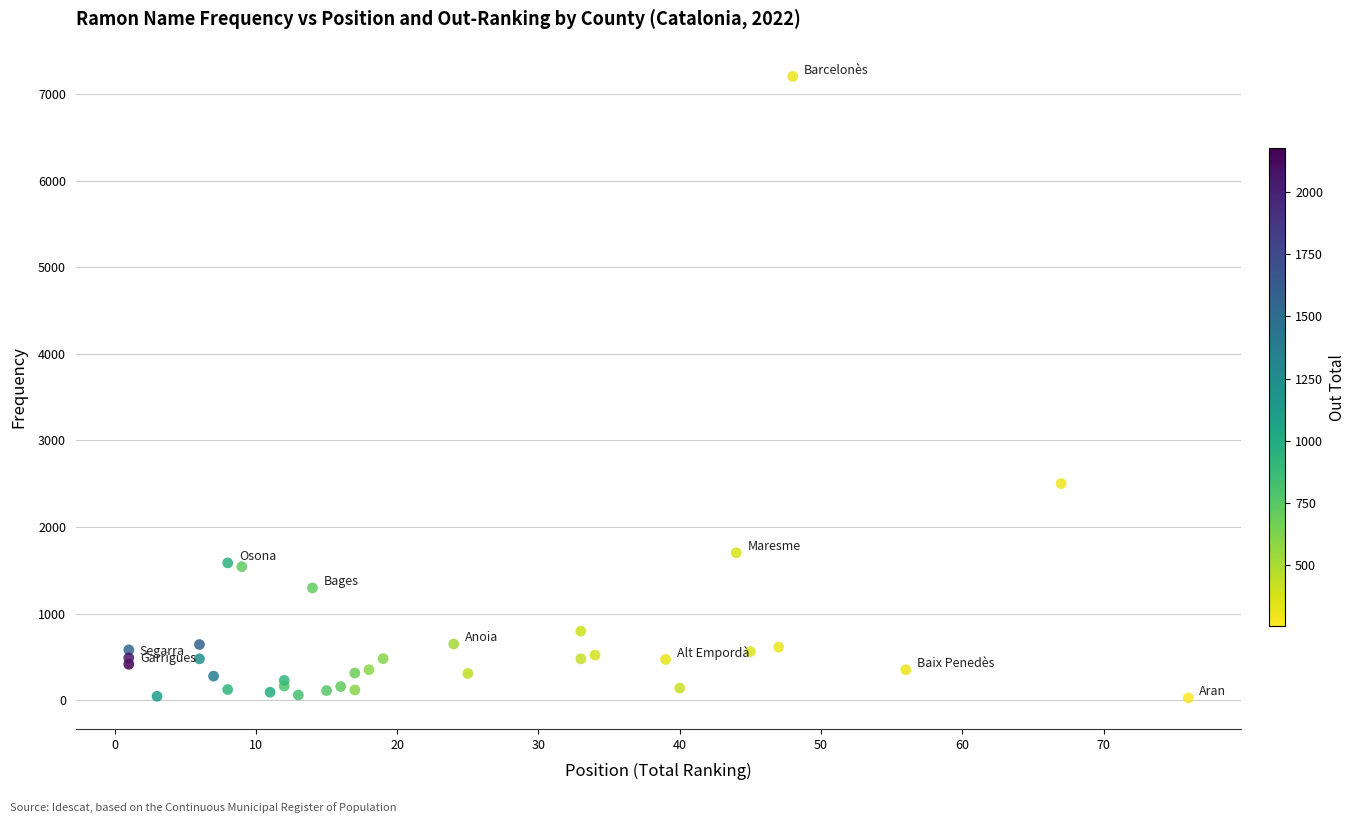

What Y value in the scatter plot is closest to 3615?

2501